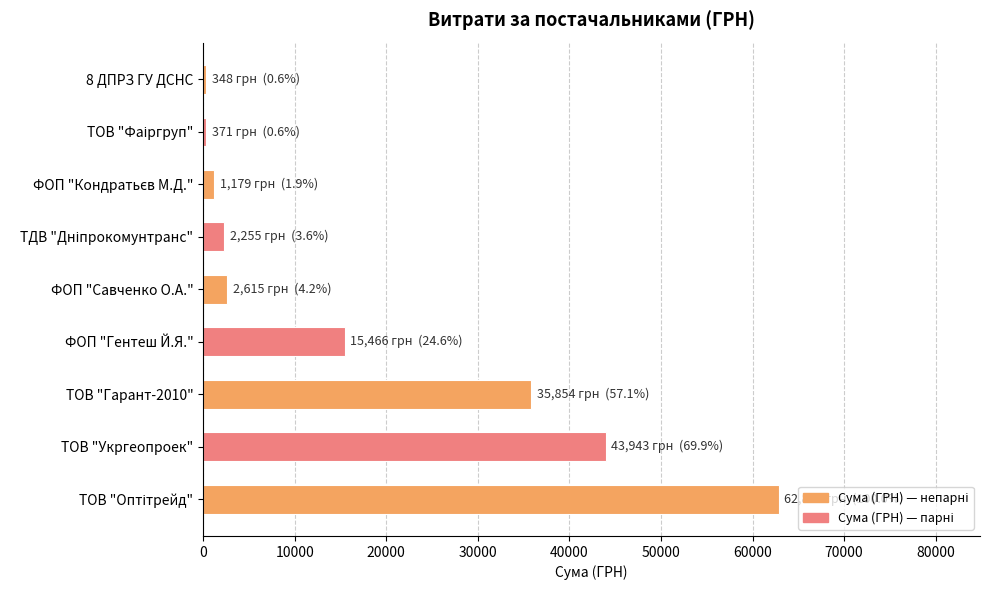

Where is the data nearest to the value 31596?

ТОВ "Гарант-2010"